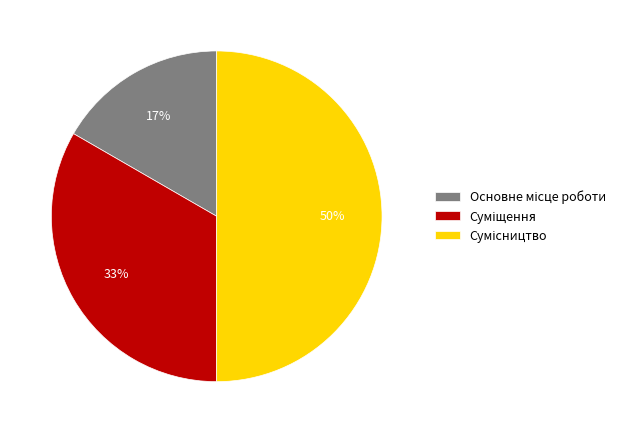

To the nearest percent, what is the average slice percentage?

33%